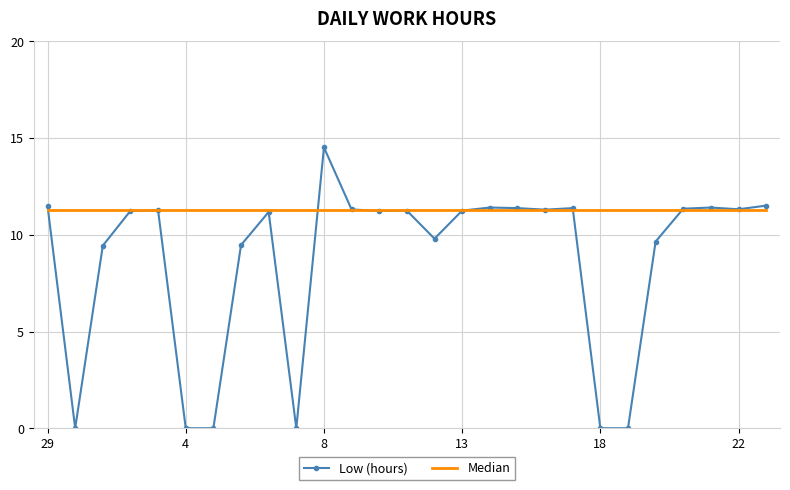

How many categories are shown in the chart?

27